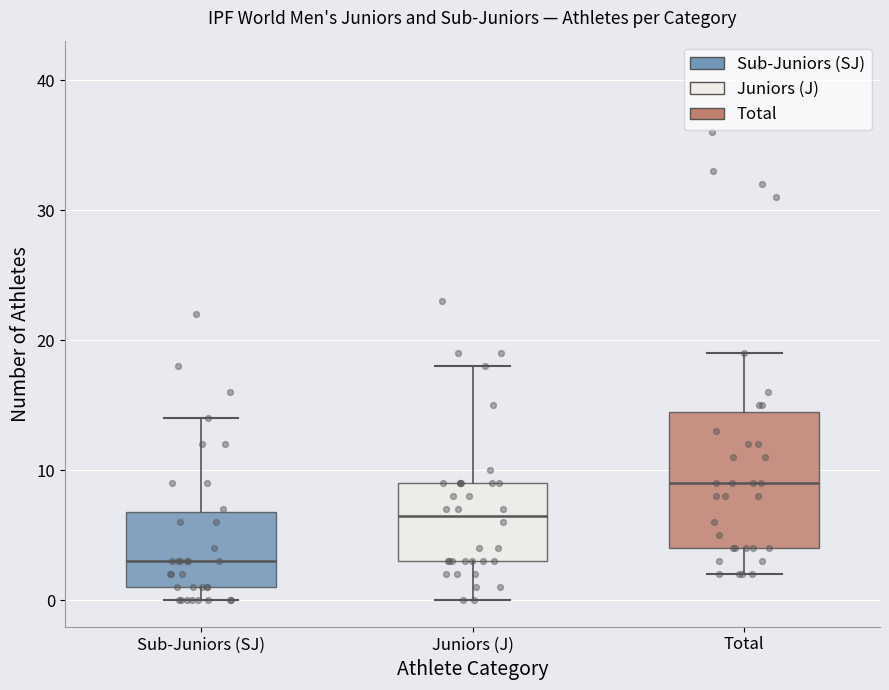

Reading left to right, read every box against the y-axis: the position of its median line, the range the box covers, and the ends of its whiskers. The values are not printed on the chart, so give them approximately, as read against the axis.

Sub-Juniors (SJ): median 3, box 1 to 7, whiskers 0 to 14
Juniors (J): median 7, box 3 to 9, whiskers 0 to 18
Total: median 9, box 4 to 15, whiskers 2 to 19